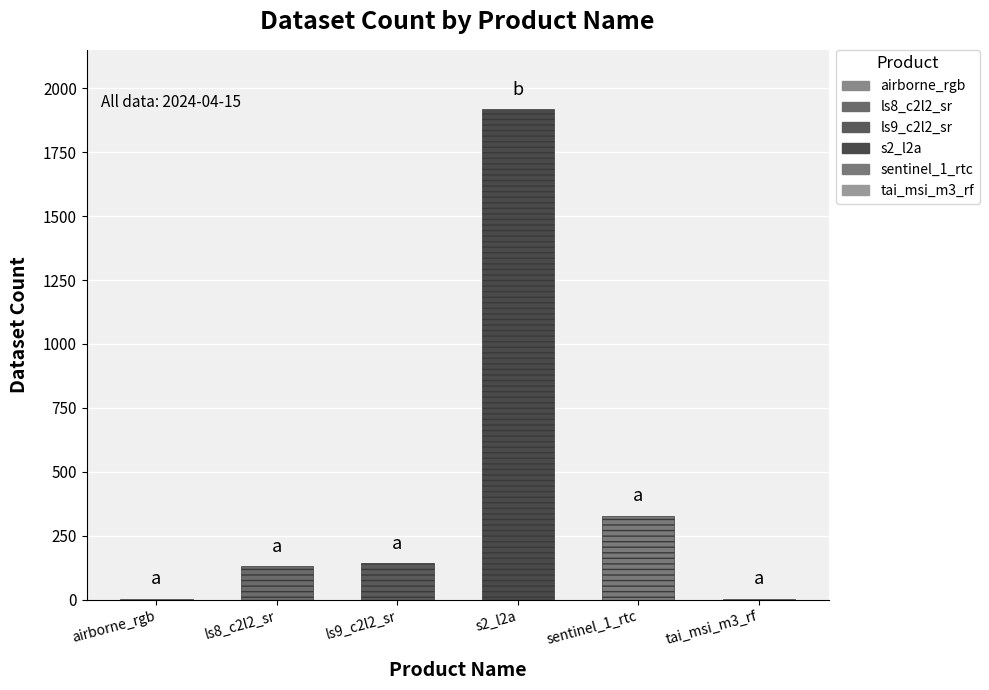

What is the change in value from ls8_c2l2_sr to s2_l2a?

+1788